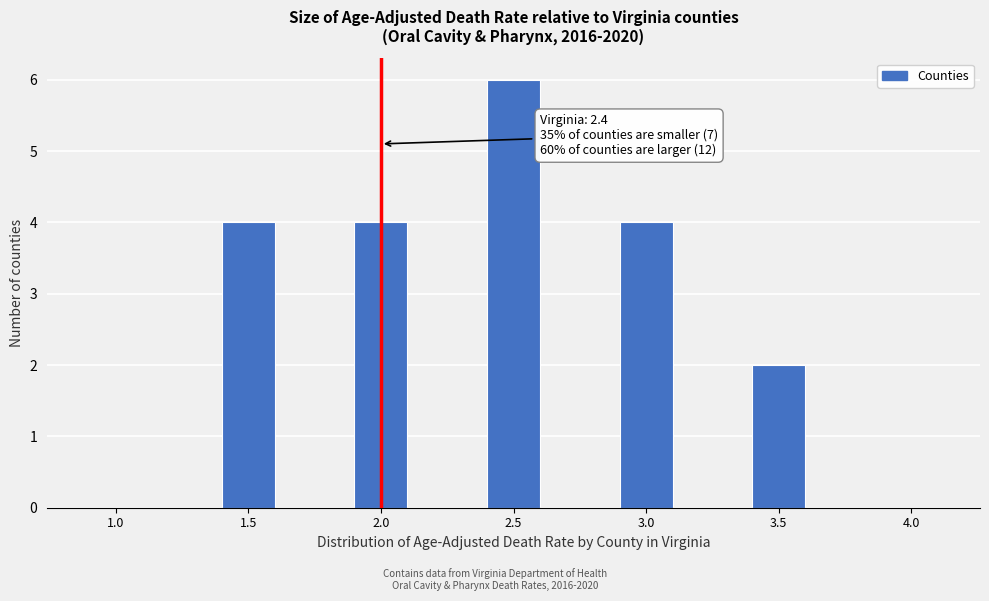

Reading left to right, transcribe all the data shown in this chart.

1.0=0	1.5=4	2.0=4	2.5=6	3.0=4	3.5=2	4.0=0